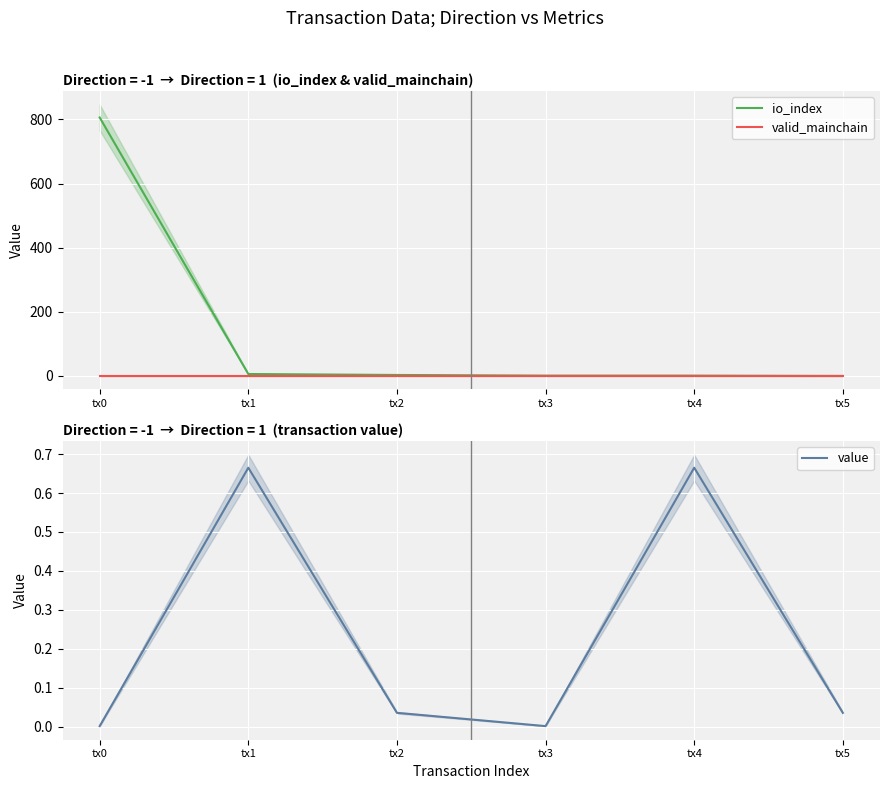

List the series in order of their peak value, lowest first.

value, valid_mainchain, io_index